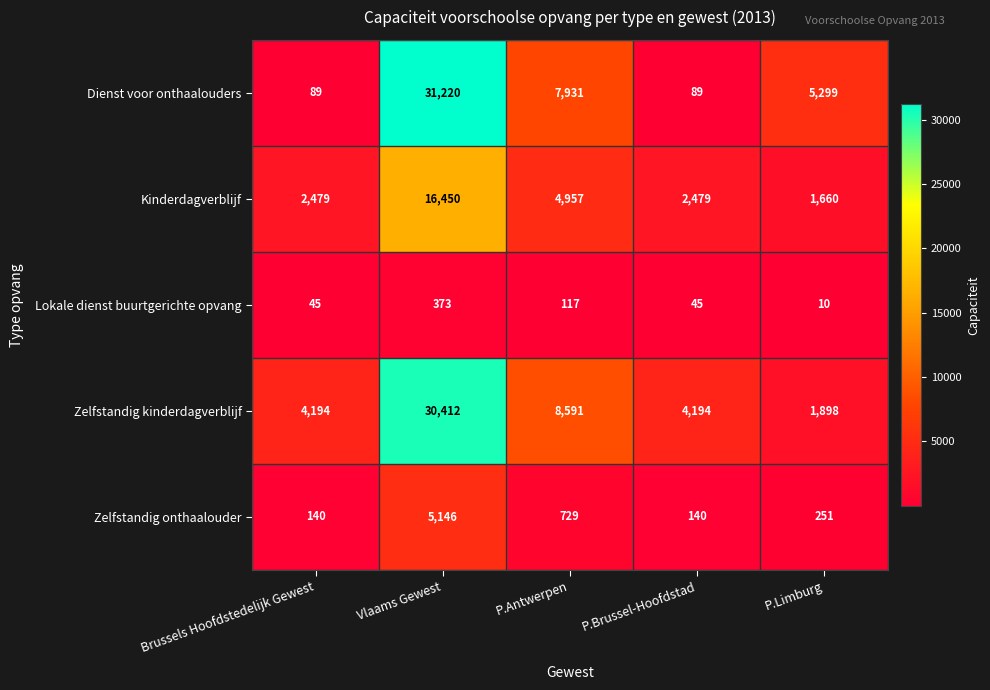

List the series in order of their peak value, highest first.

Dienst voor onthaalouders, Zelfstandig kinderdagverblijf, Kinderdagverblijf, Zelfstandig onthaalouder, Lokale dienst buurtgerichte opvang